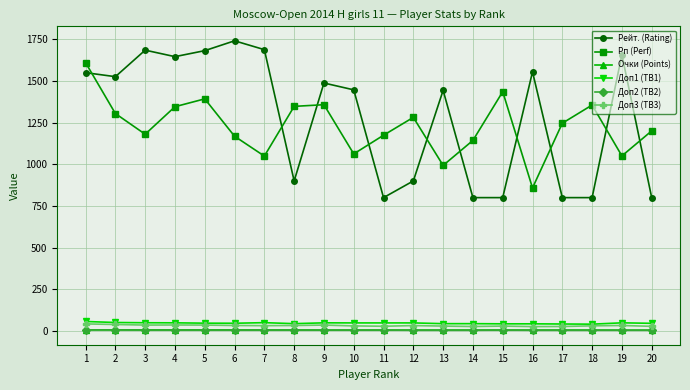

Between 2 and 11, which series saw the biggest shift?

Рейт. (Rating)